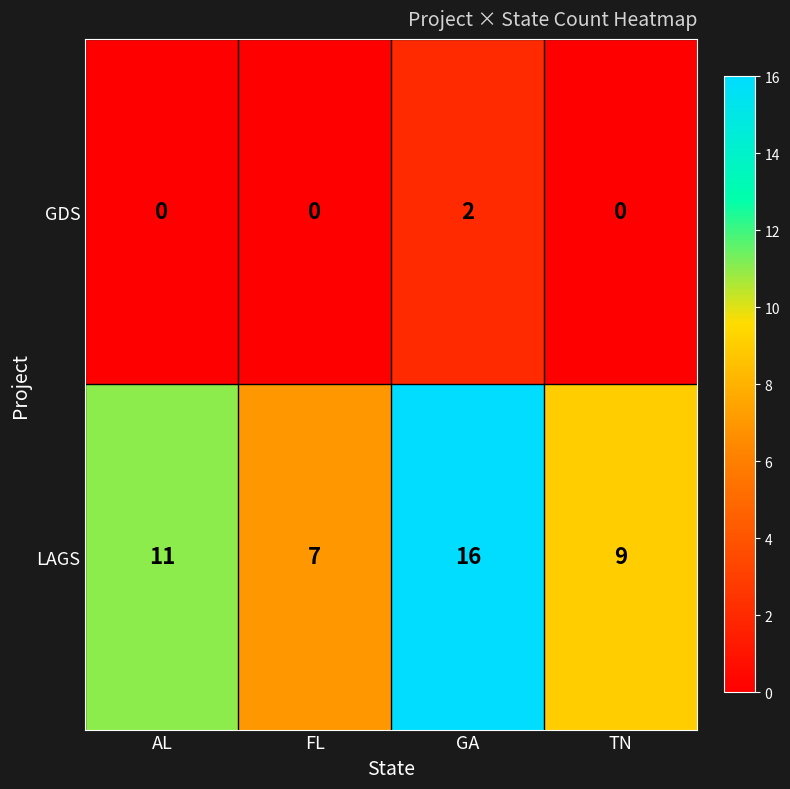

Reading left to right, what are all the values shown in this chart?

GDS: 0	0	2	0
LAGS: 11	7	16	9